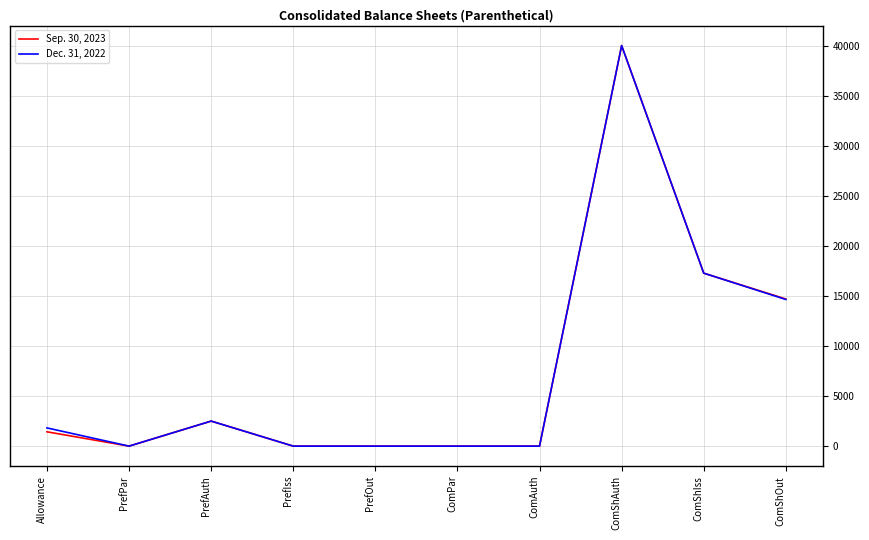

Rank the series by their average value, from lowest to highest.

Sep. 30, 2023, Dec. 31, 2022